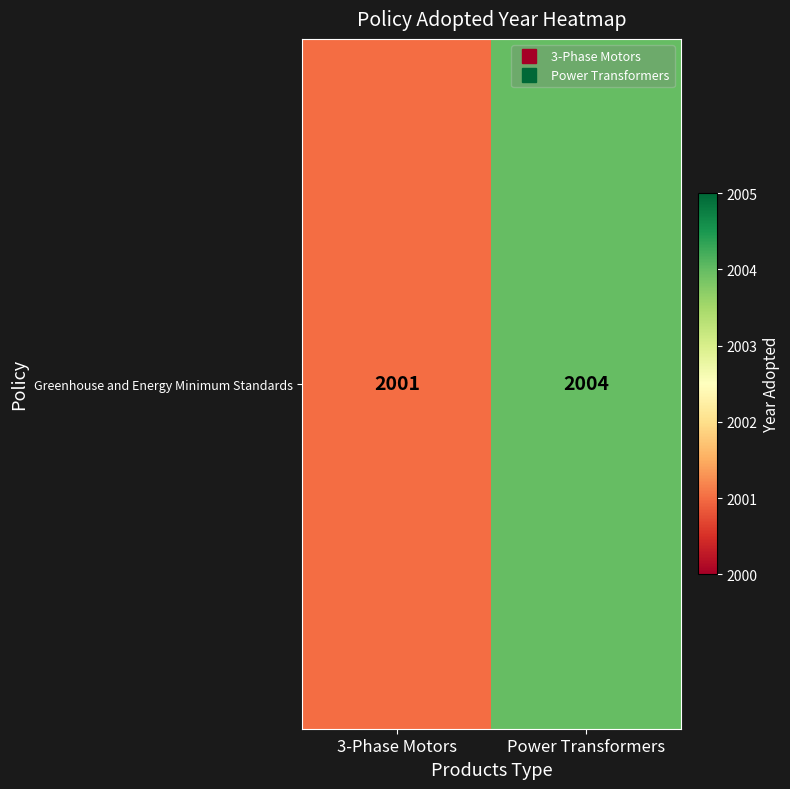

What is the greatest value displayed?

2004